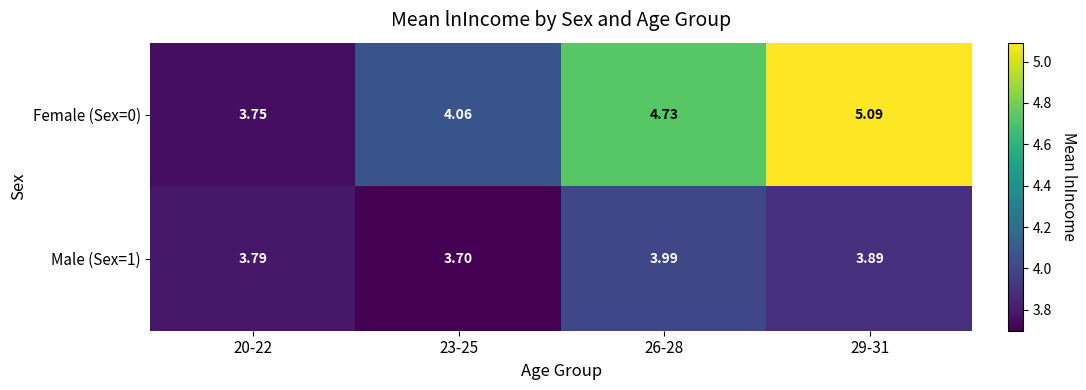

Is the value of Female (Sex=0) at 29-31 greater than the value of Male (Sex=1) at 26-28?

Yes